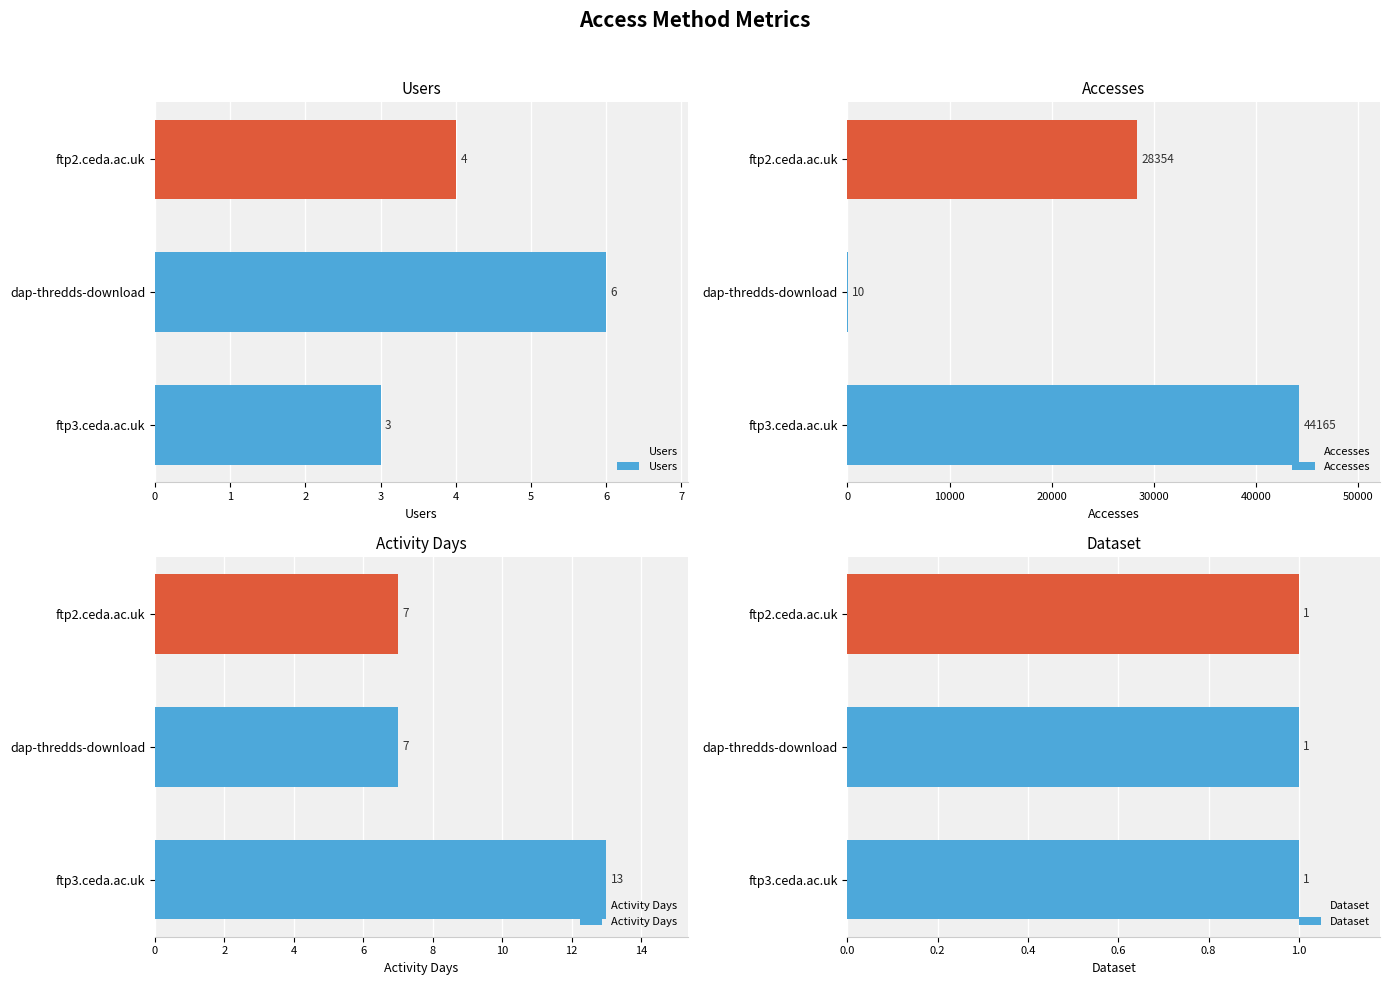

What are all the series names shown in the legend?

Users, Accesses, Activity Days, Dataset